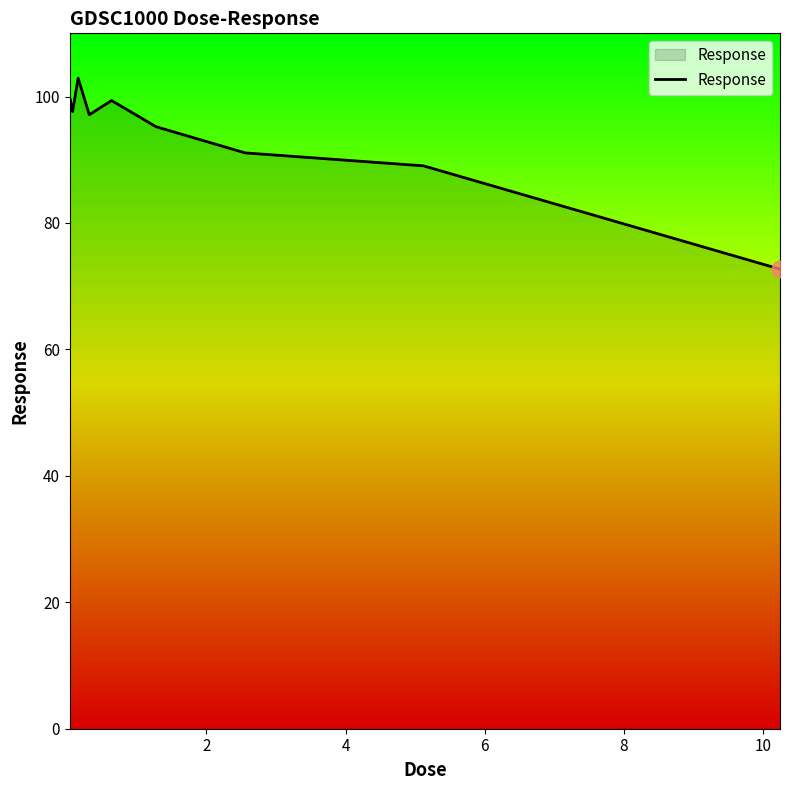

What is the difference between the maximum and minimum values?

30.2